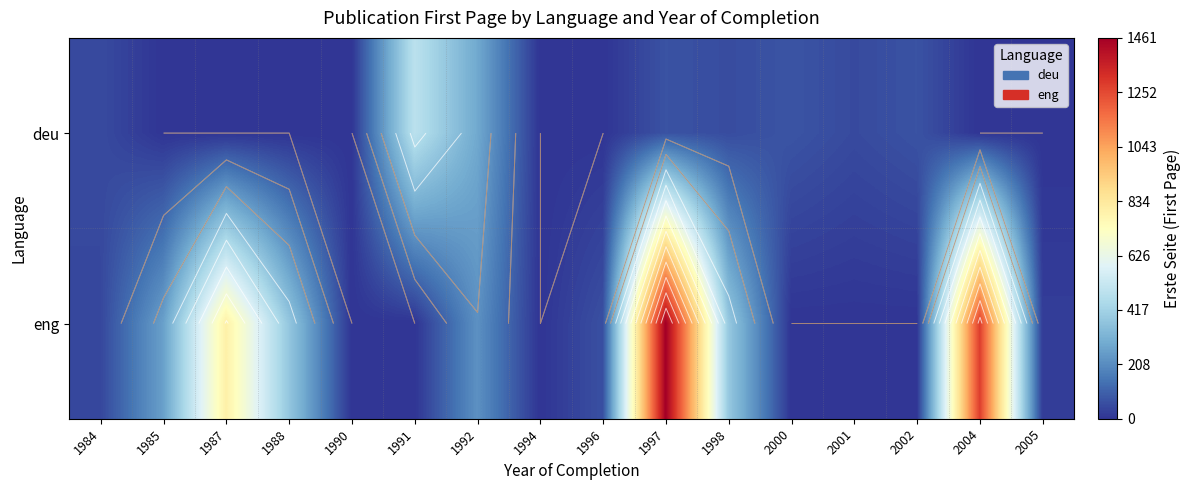

Which series has the largest total across all categories?

eng